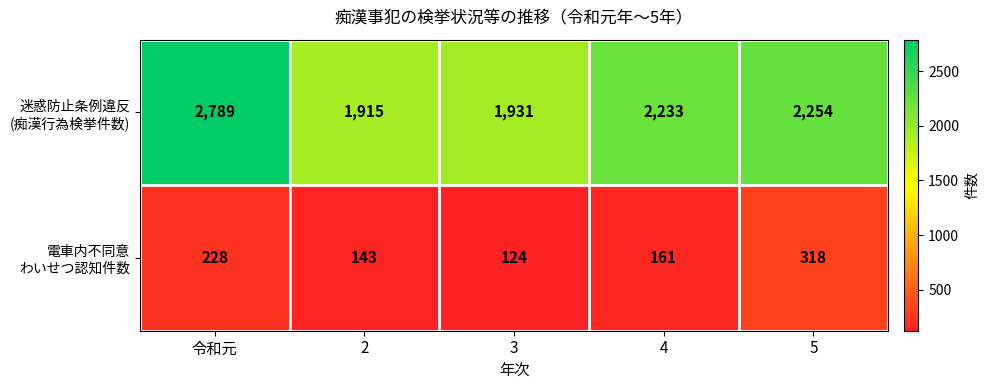

Count the number of data series in this chart.

2